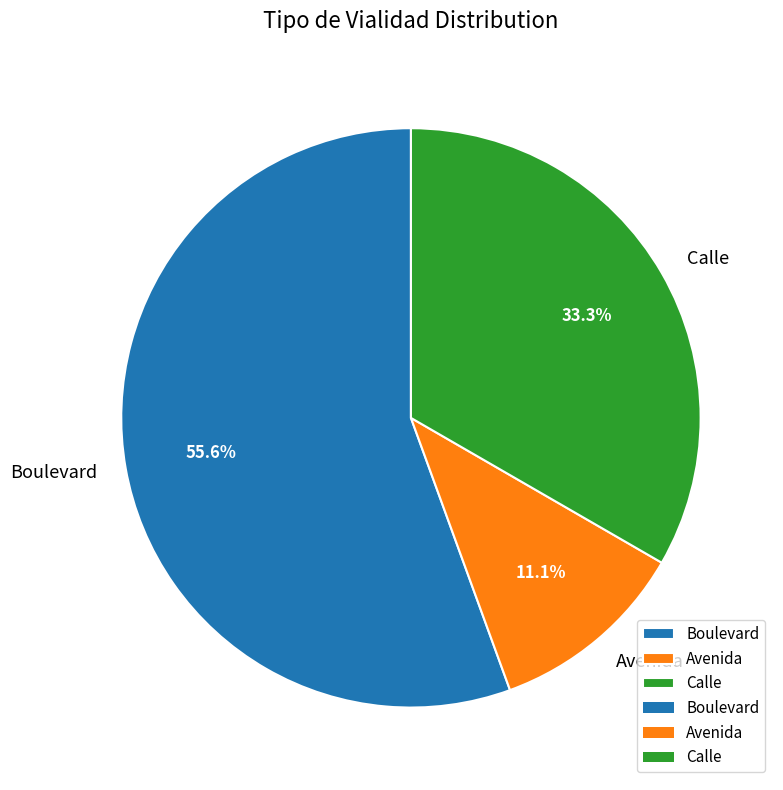

What is the ratio of the value at Boulevard to the value at Calle?

1.7